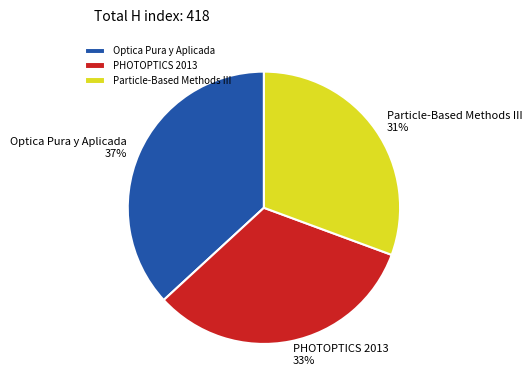

Which slice is the smallest?

Particle-Based Methods III